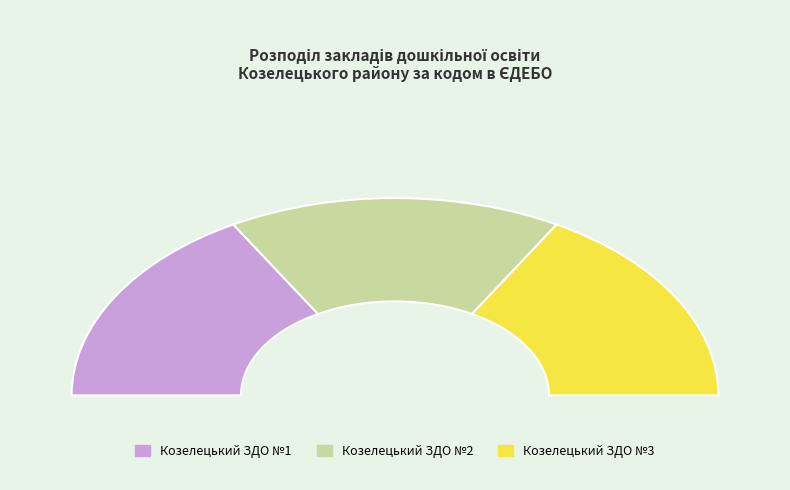

Is it true that Козелецький ЗДО №3 is 33% of the pie?

True